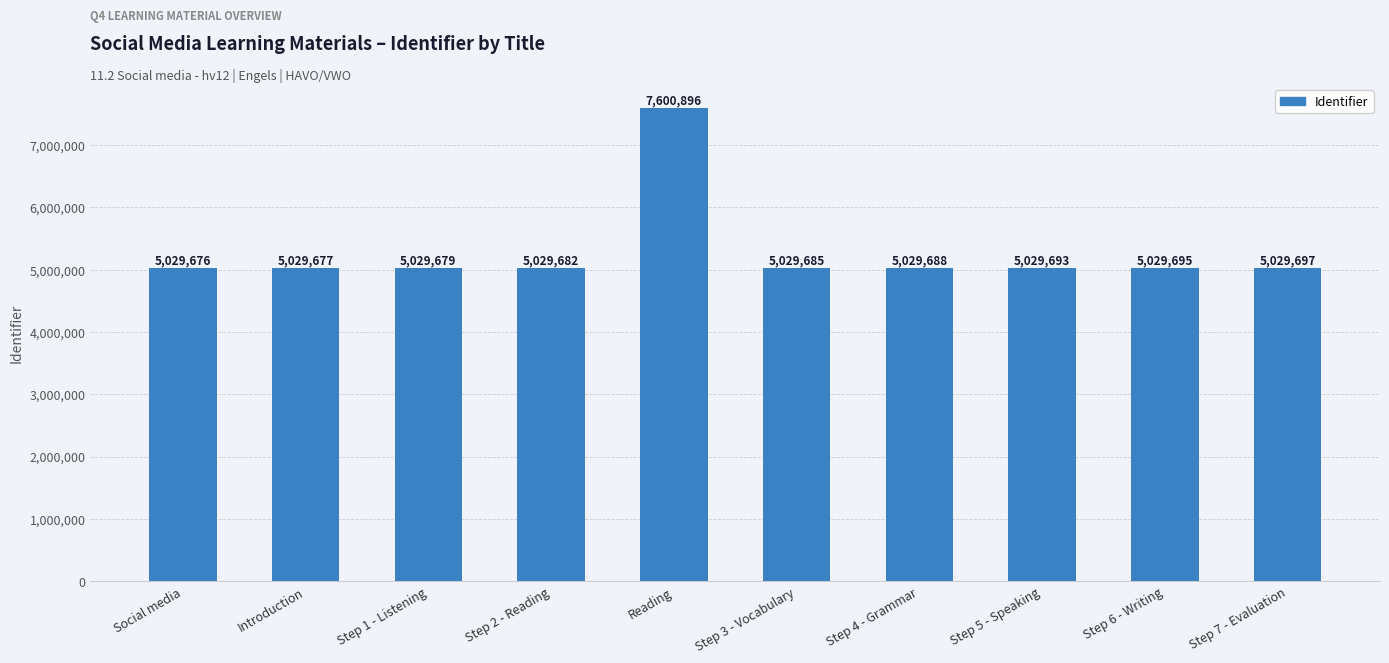

Reading right to left, list all the values displayed in this chart.

5029697	5029695	5029693	5029688	5029685	7600896	5029682	5029679	5029677	5029676